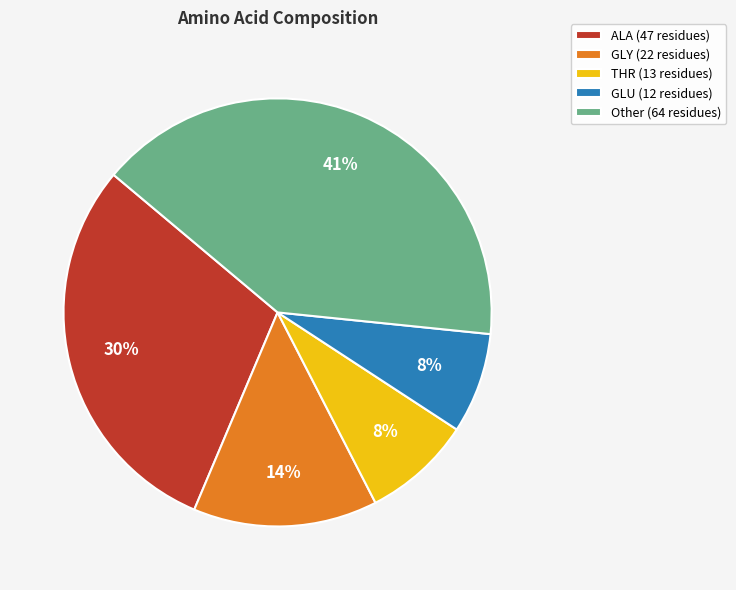

What is the largest slice in the pie chart?

Other (64 residues)